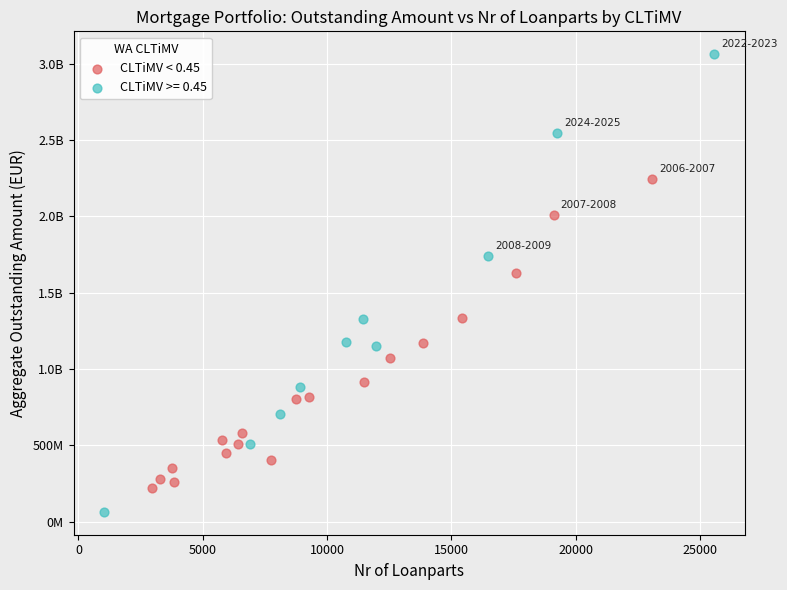

What are all the series names shown in the legend?

CLTiMV < 0.45, CLTiMV >= 0.45